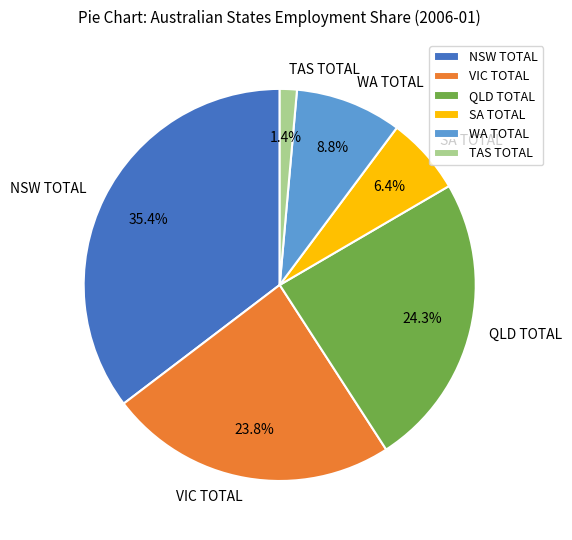

Does QLD TOTAL represent more than half of the total?

No